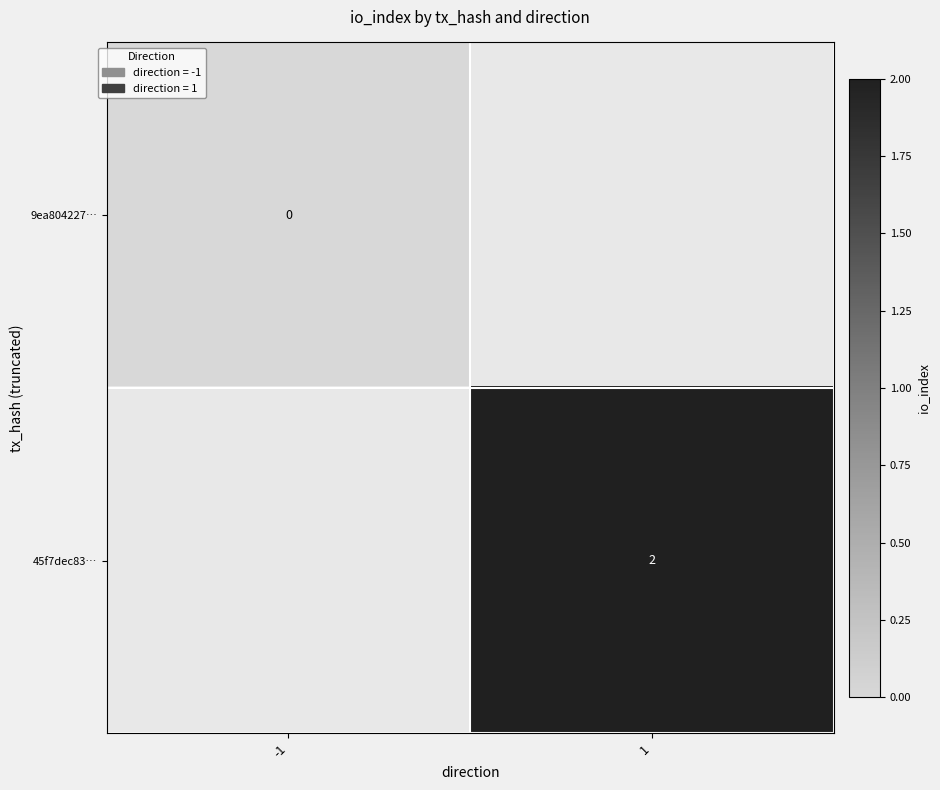

At how many categories does at least one series exceed 0?

1